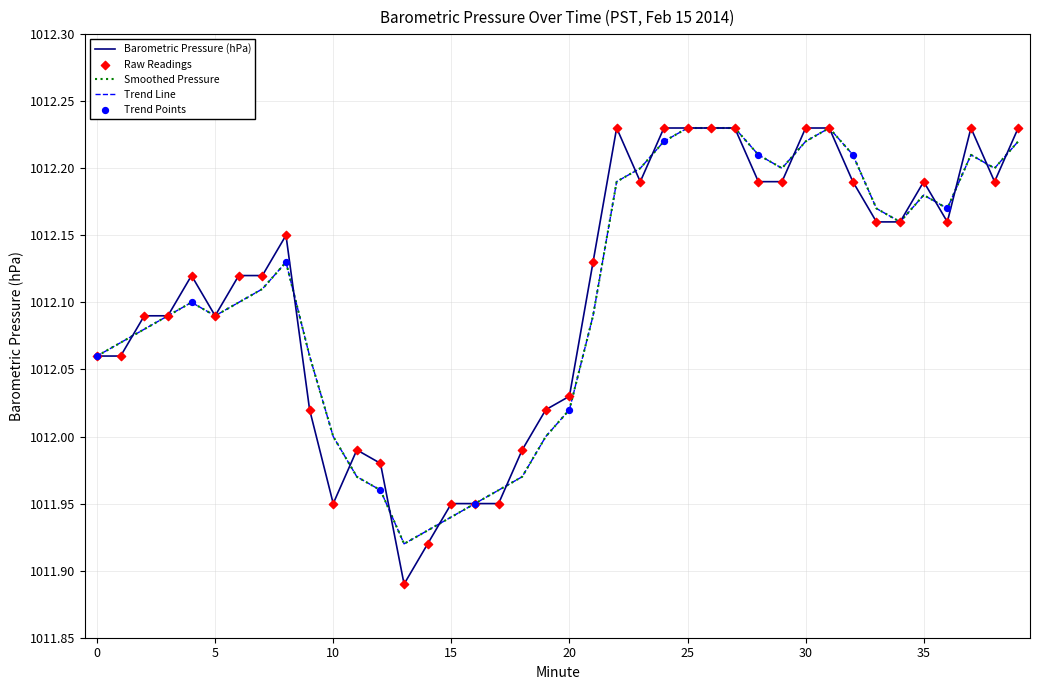

Does the chart have visible grid lines?

Yes